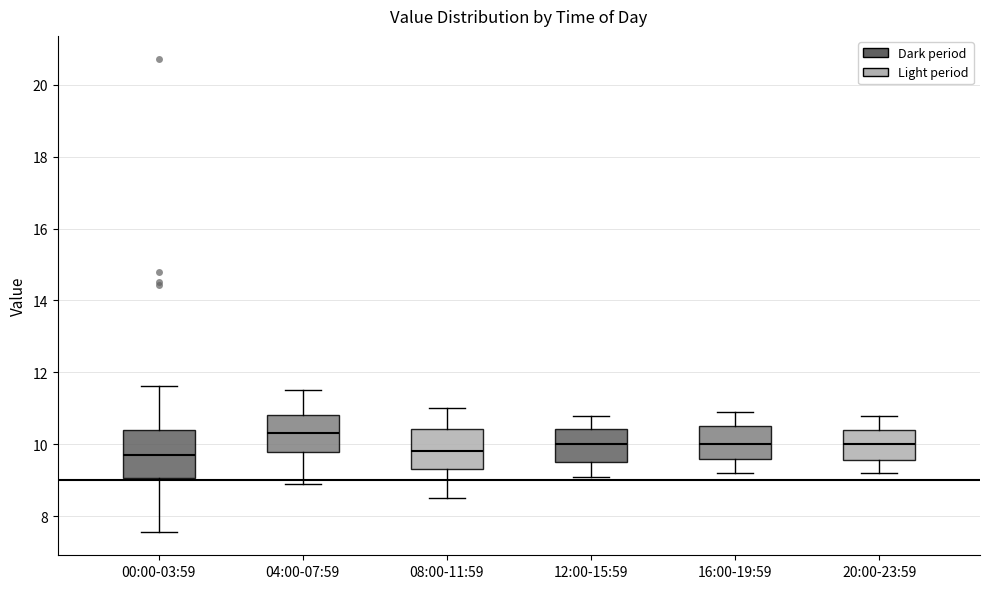

Which box's median line is the highest?

04:00-07:59